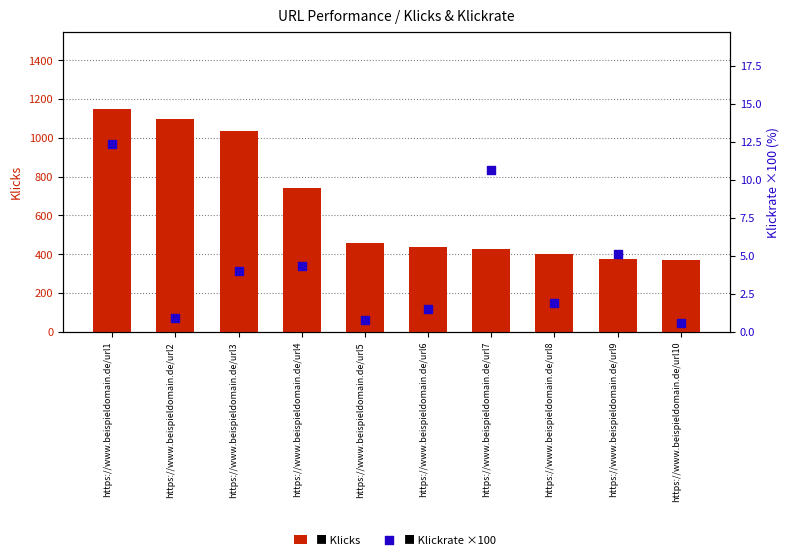

Which series contains the highest Y value?

Klicks